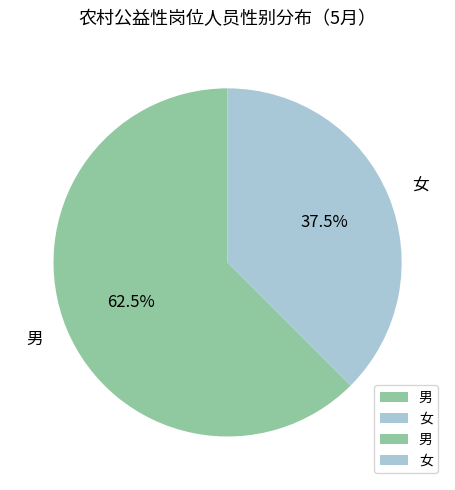

Which category has the biggest portion of the pie?

男